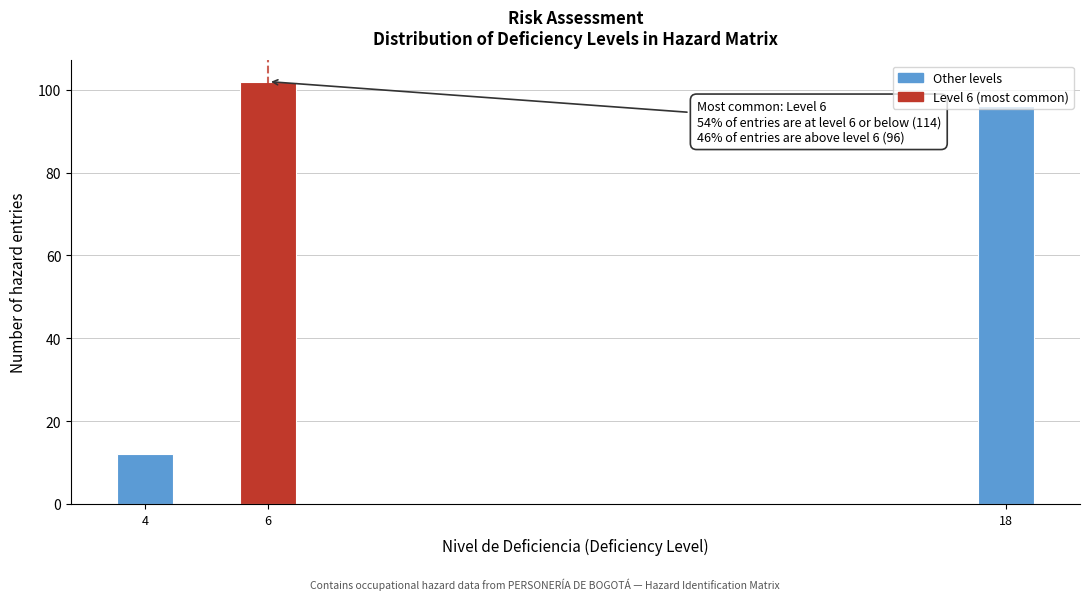

Which range on the x-axis has the tallest bar?

5.5 to 6.5